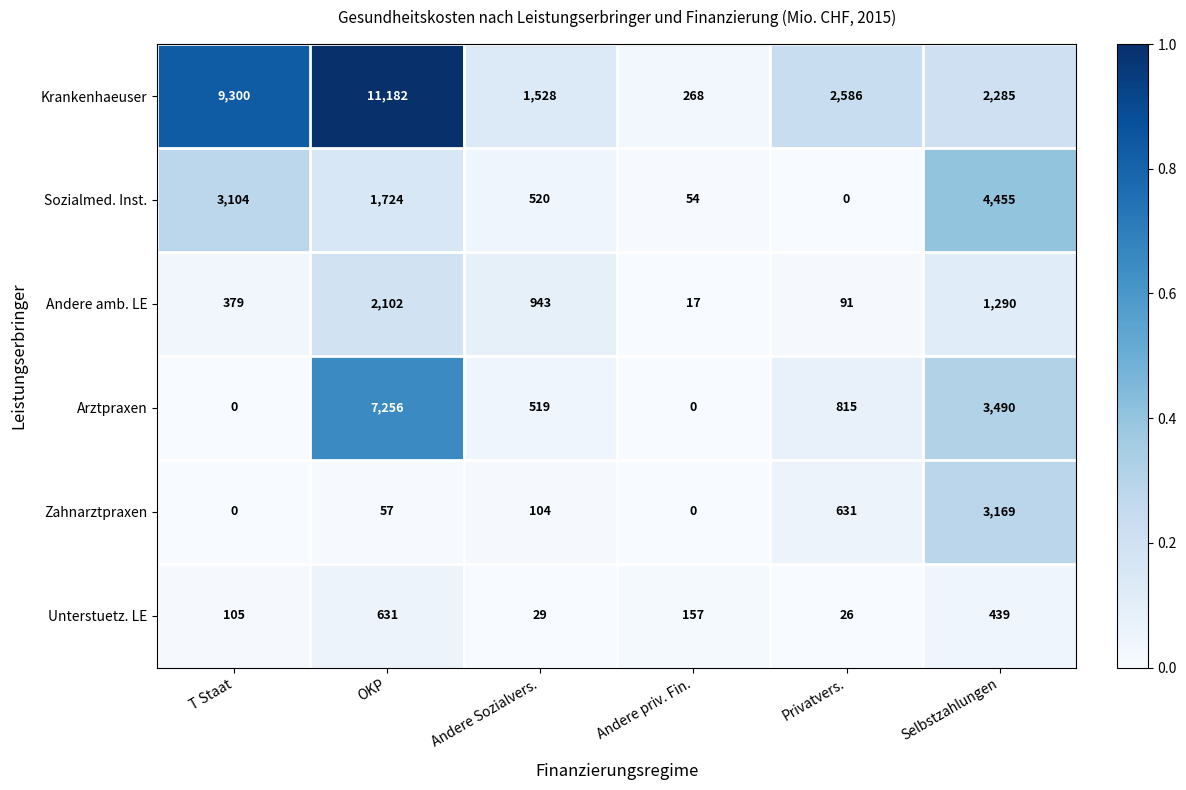

Rank the series at Andere Sozialvers. from highest to lowest value.

Krankenhaeuser, Andere amb. LE, Sozialmed. Inst., Arztpraxen, Zahnarztpraxen, Unterstuetz. LE